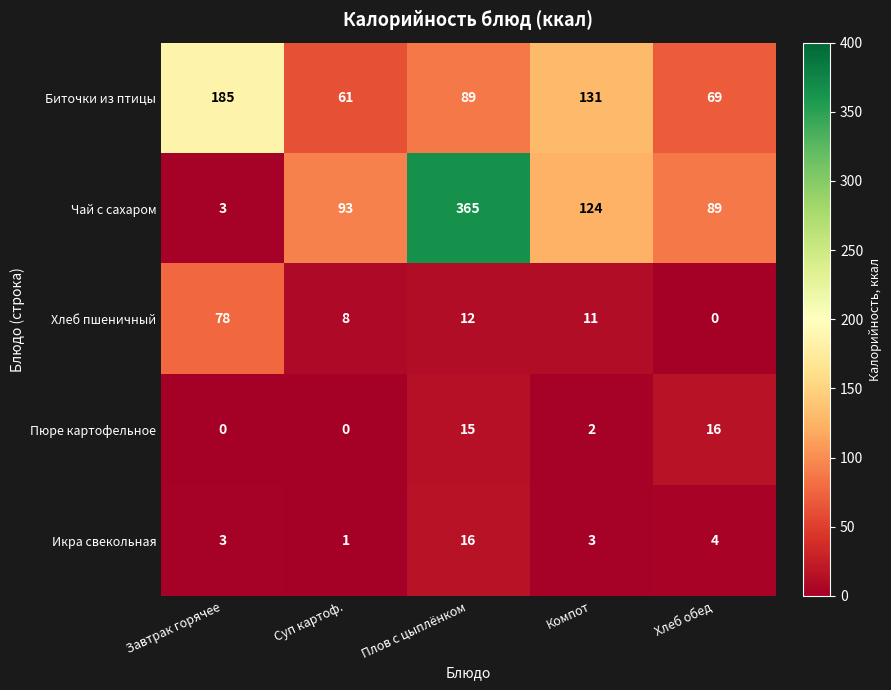

At which category is the sum across all series the highest?

Плов с цыплёнком